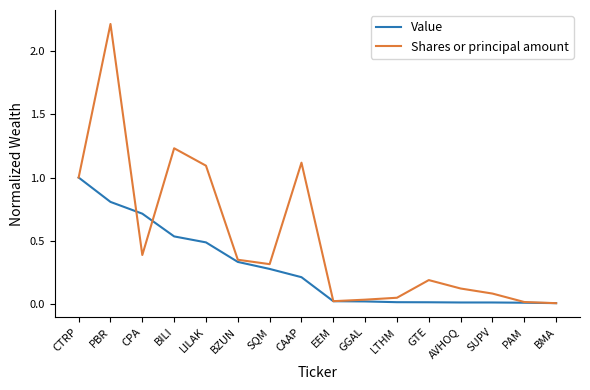

Does the chart have visible grid lines?

No